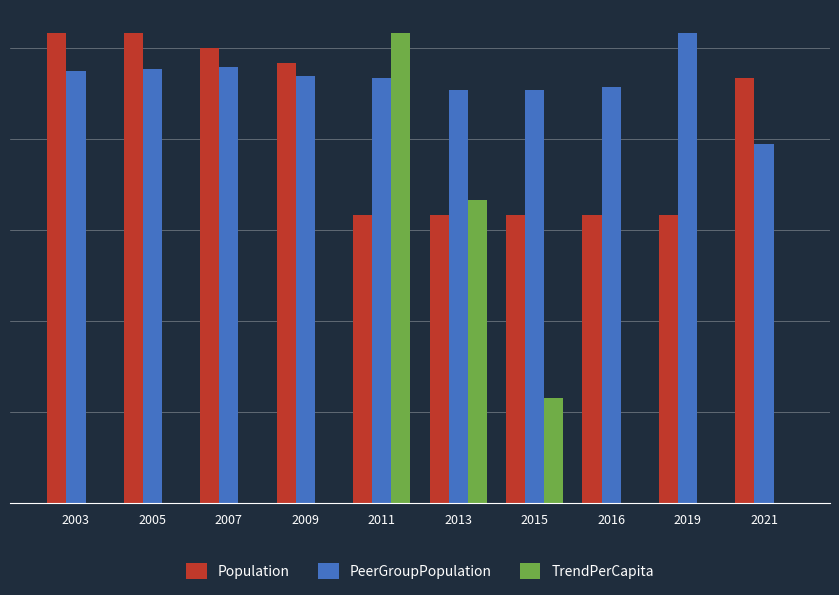

Which has a higher value, 2016 or 2011?

2016